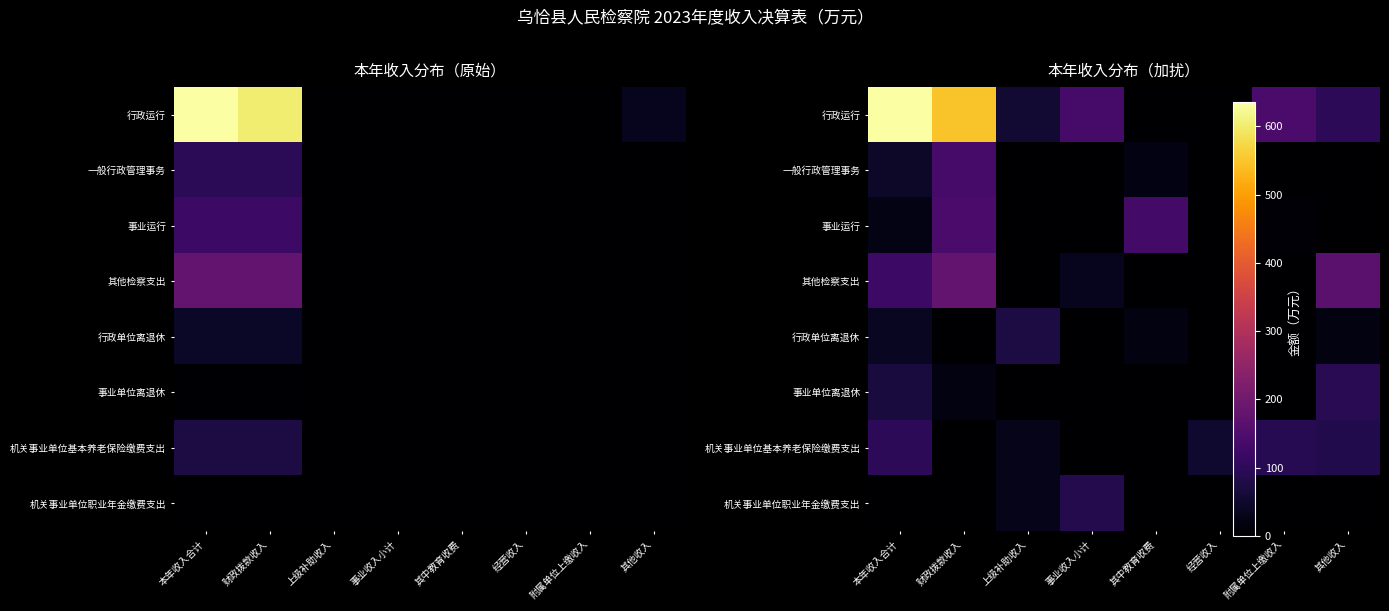

List the series in order of their peak value, highest first.

行政运行, 其他检察支出, 事业运行, 一般行政管理事务, 机关事业单位基本养老保险缴费支出, 事业单位离退休, 机关事业单位职业年金缴费支出, 行政单位离退休